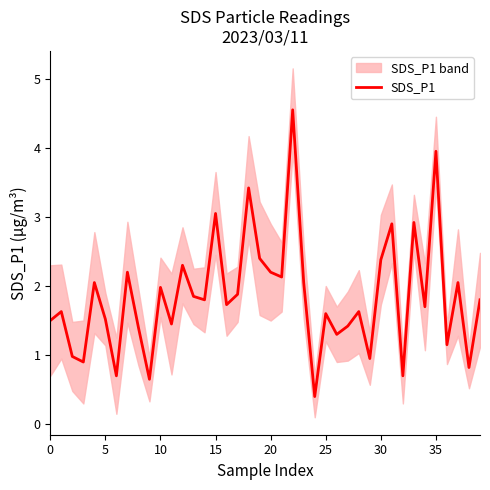

What is the difference between the second highest and second lowest values?

3.3